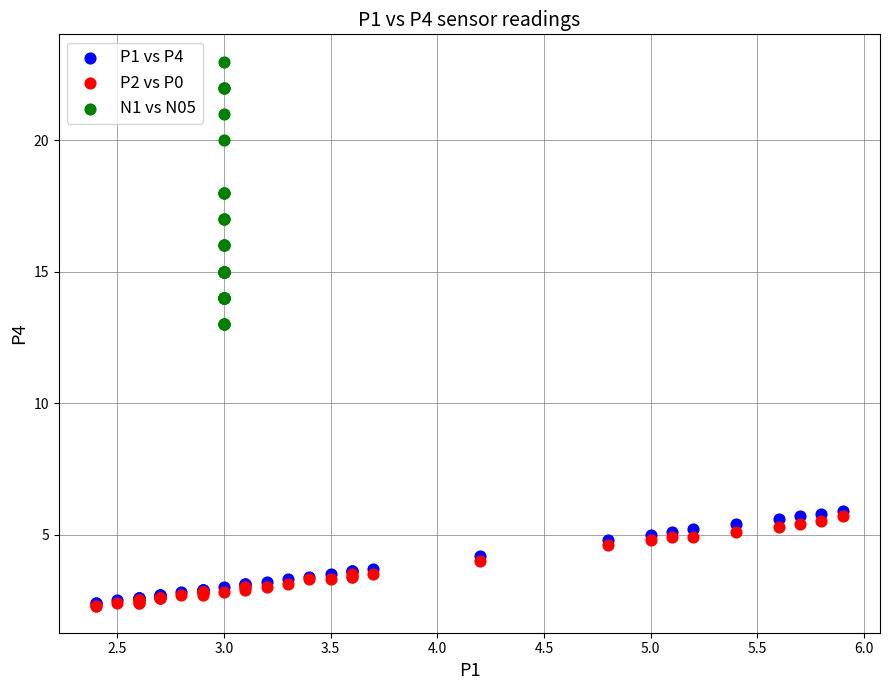

Which series has the widest spread of Y values?

N1 vs N05